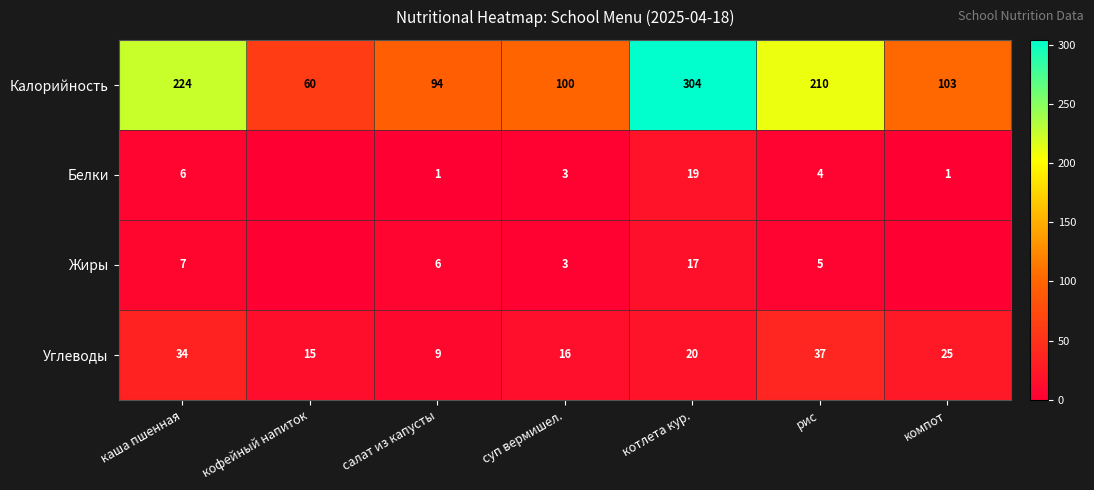

Rank the categories by Калорийность value from highest to lowest.

котлета кур., каша пшенная, рис, компот, суп вермишел., салат из капусты, кофейный напиток